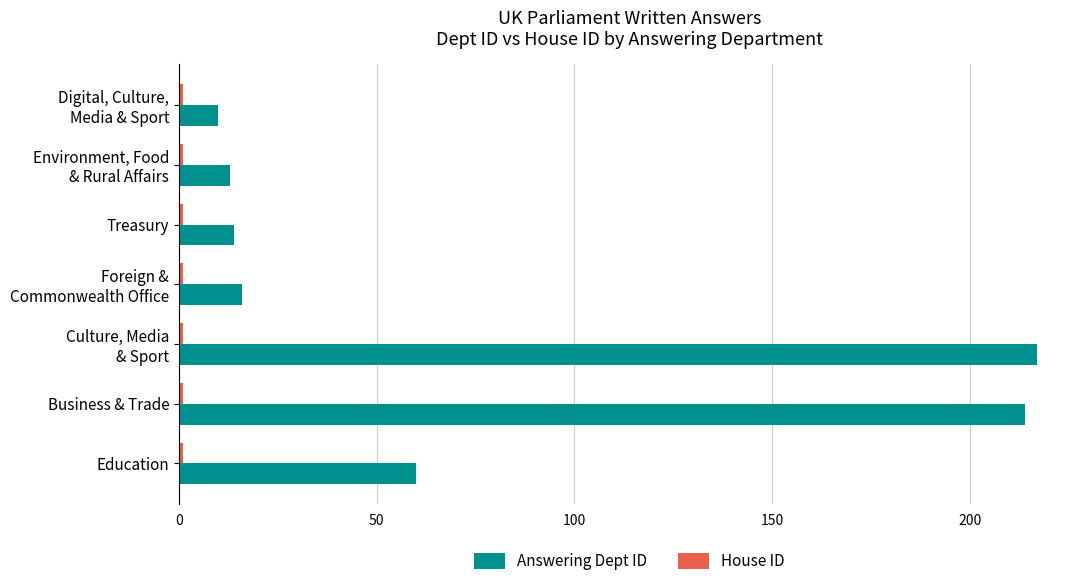

Which series has the largest range (max minus min)?

Answering Dept ID